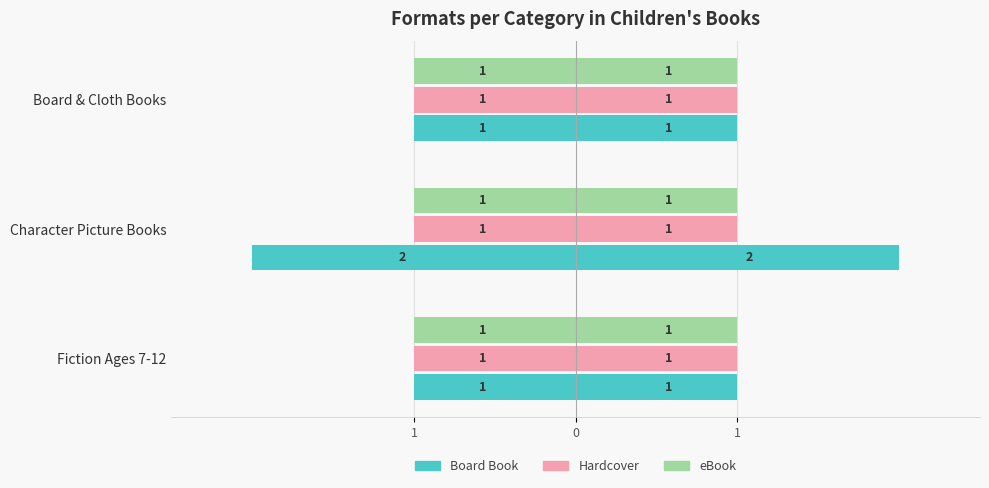

At how many categories does at least one series exceed -1?

3